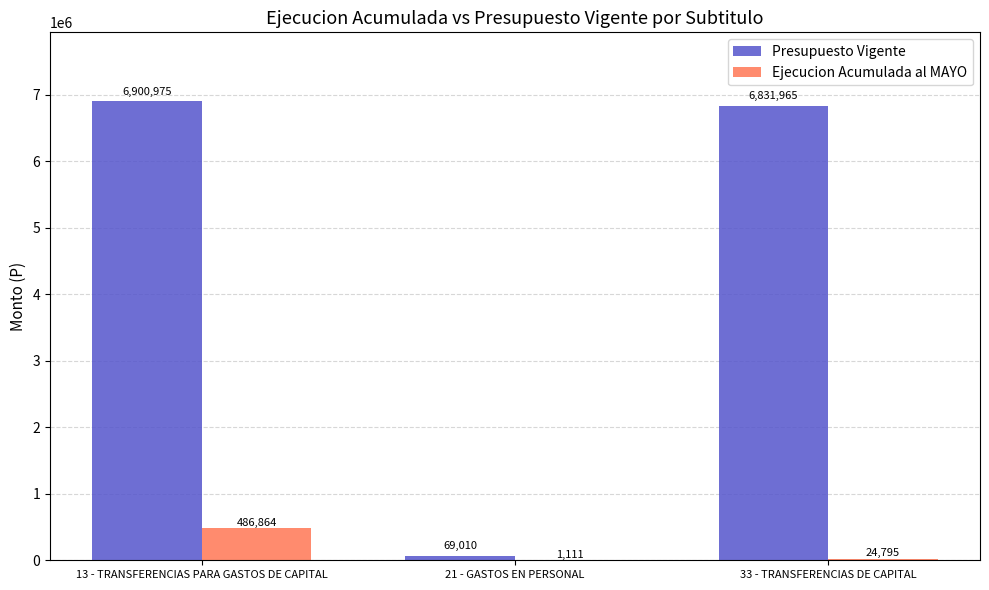

Are the bars grouped side by side (vs. stacked)?

Yes